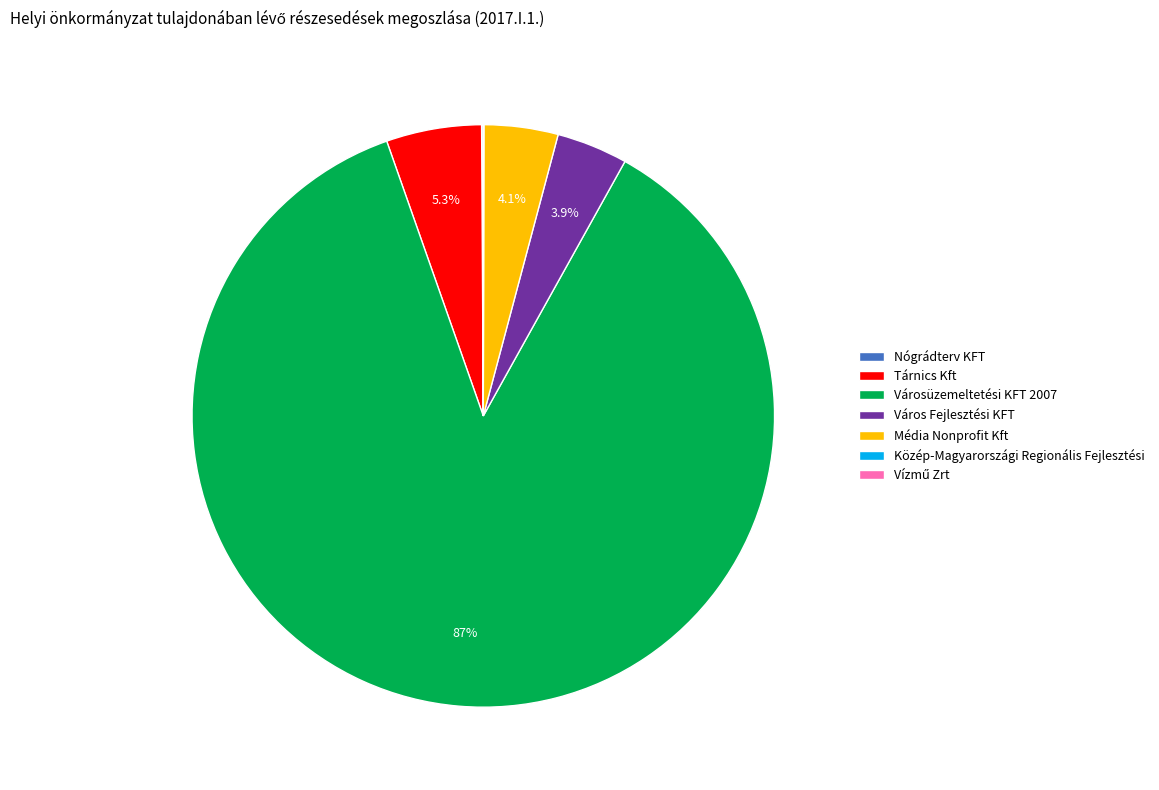

Do Média Nonprofit Kft and Városüzemeltetési KFT 2007 together represent more than half of the pie?

Yes